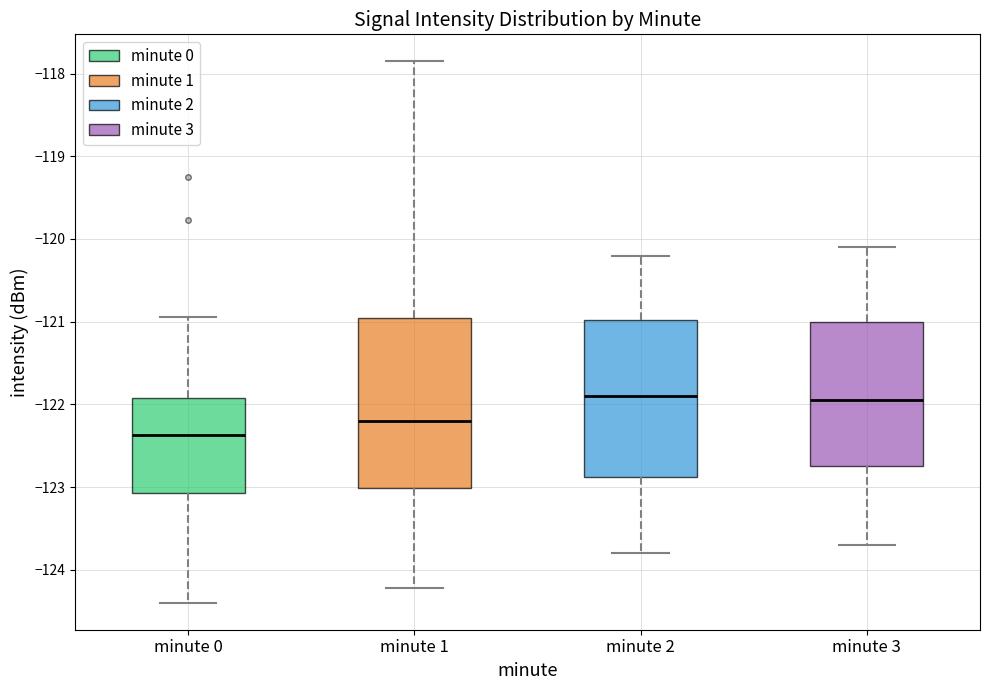

Reading left to right, read every box against the y-axis: the position of its median line, the range the box covers, and the ends of its whiskers. The values are not printed on the chart, so give them approximately, as read against the axis.

minute 0: median -122.4, box -123.1 to -121.9, whiskers -124.4 to -120.9
minute 1: median -122.2, box -123.0 to -120.9, whiskers -124.2 to -117.9
minute 2: median -121.9, box -122.9 to -121.0, whiskers -123.8 to -120.2
minute 3: median -121.9, box -122.7 to -121.0, whiskers -123.7 to -120.1